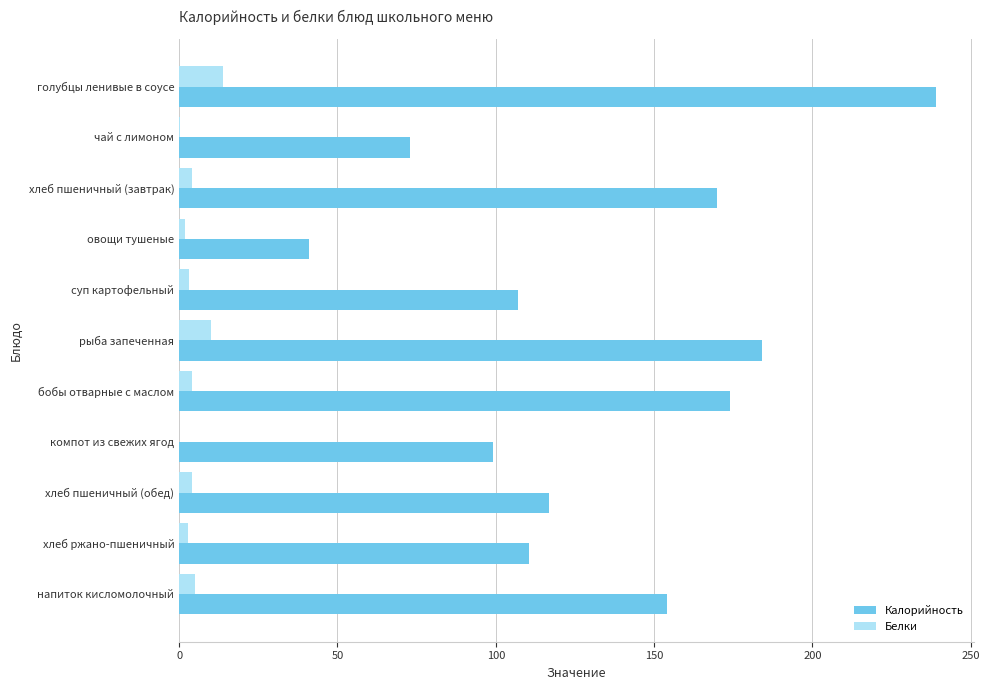

At which label is Калорийность closest to 140?

напиток кисломолочный